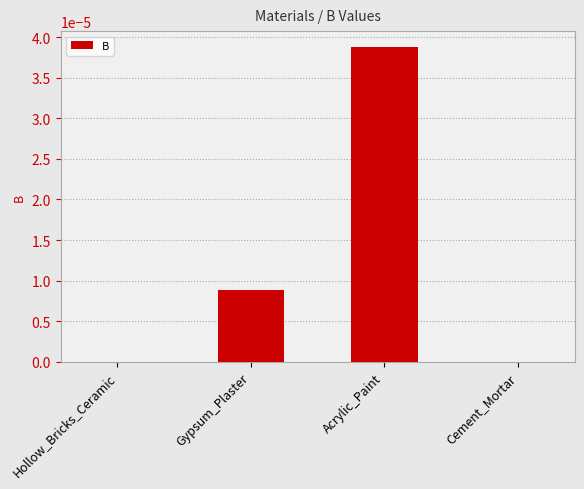

Which label corresponds to the largest value in the chart?

Acrylic_Paint